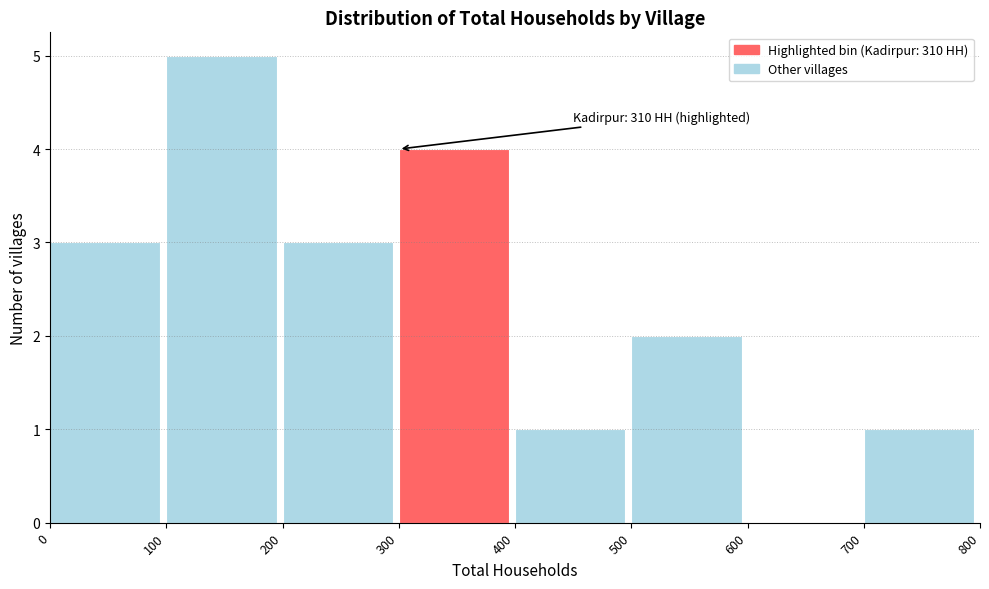

Which range on the x-axis has the tallest bar?

100 to 200